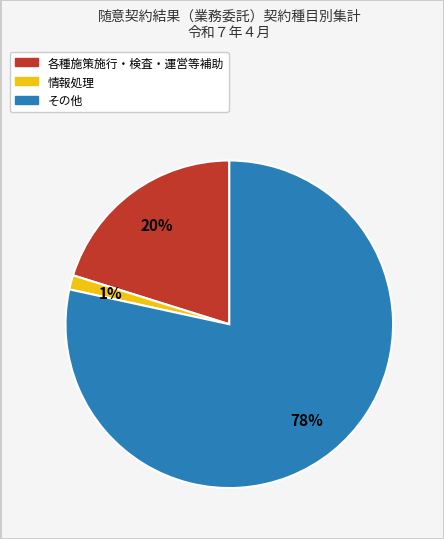

The 各種施策施行・検査・運営等補助 slice represents 10% of the pie. True or false?

False